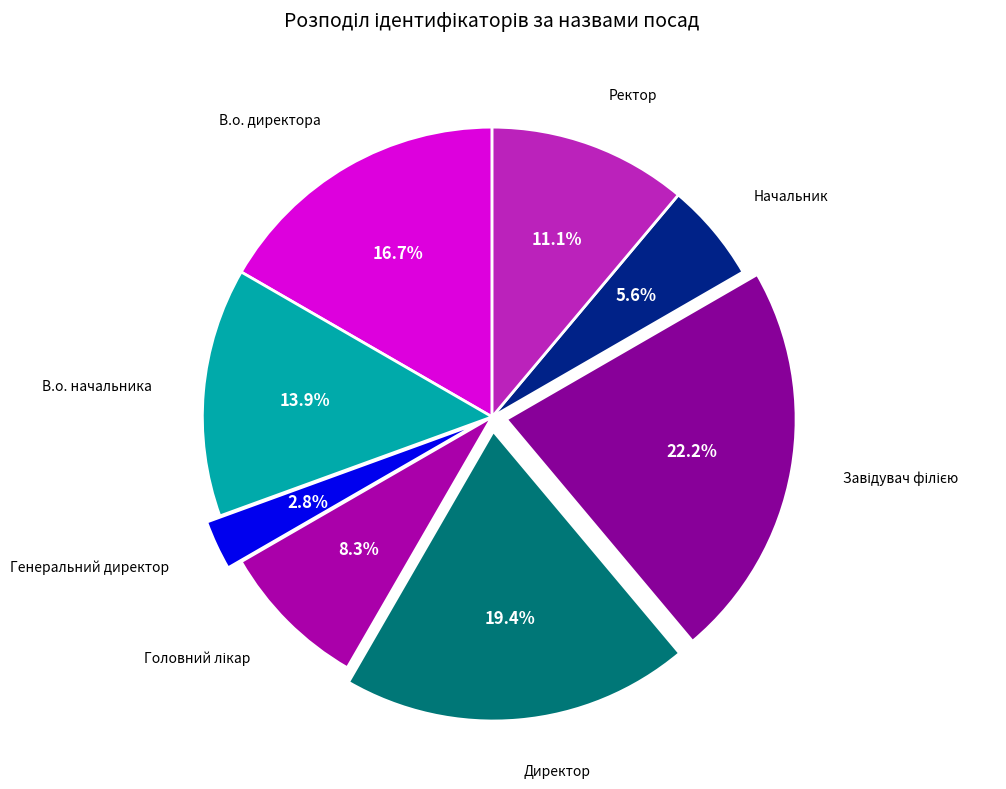

Approximately how many times larger is the value at В.о. начальника compared to Начальник?

2.5